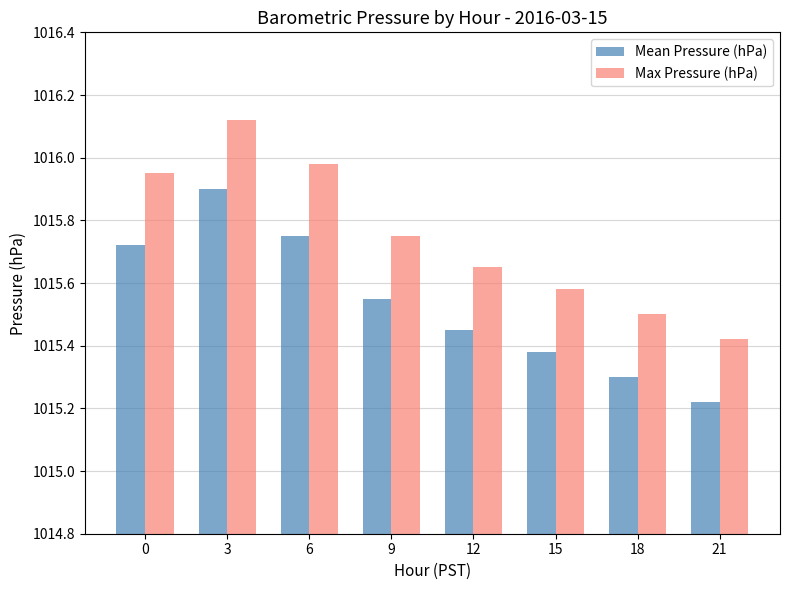

Is it true that Mean Pressure (hPa) equals 1015.3 at 18?

True